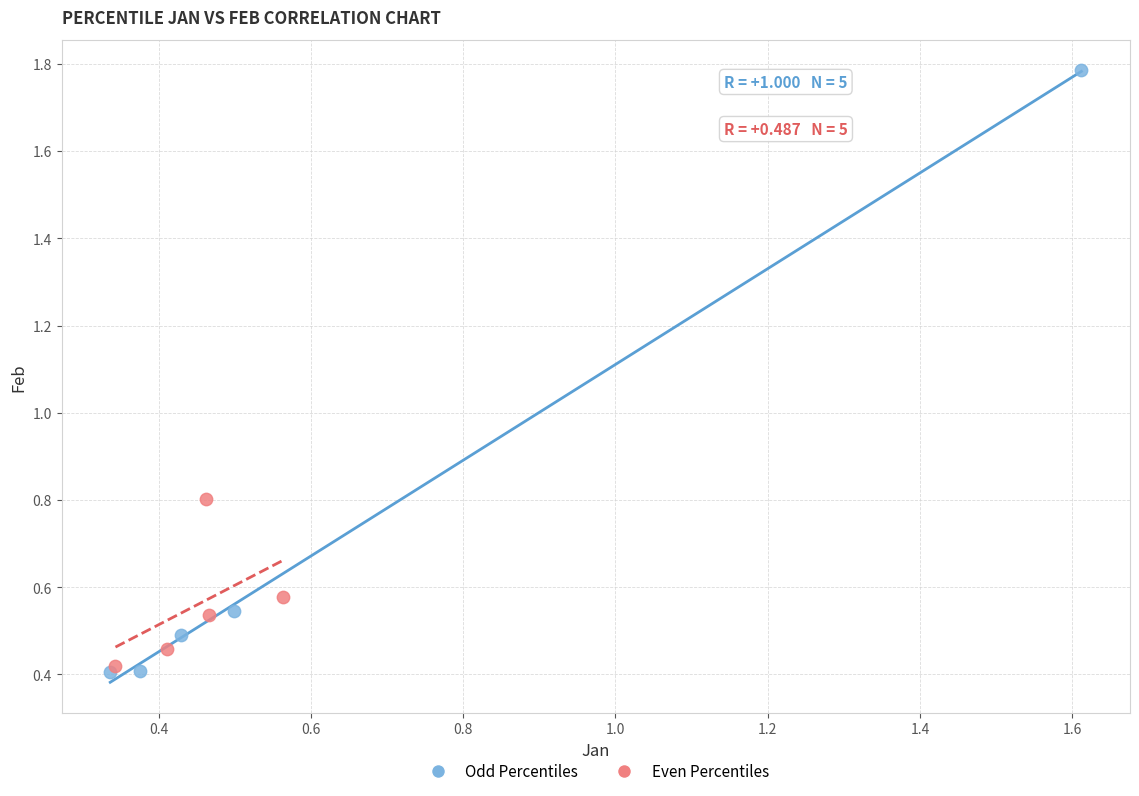

Which series contains the highest Y value?

Odd Percentiles